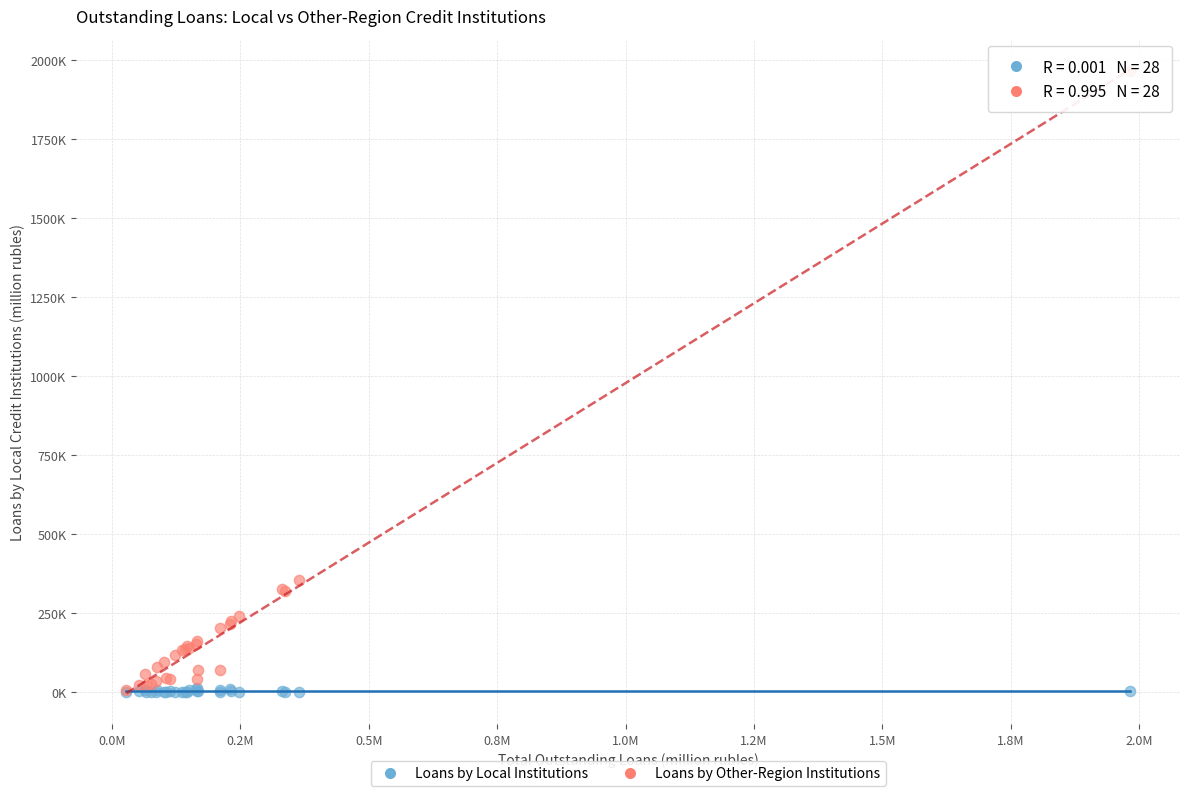

Which series has the widest spread of Y values?

Loans by Other-Region Institutions